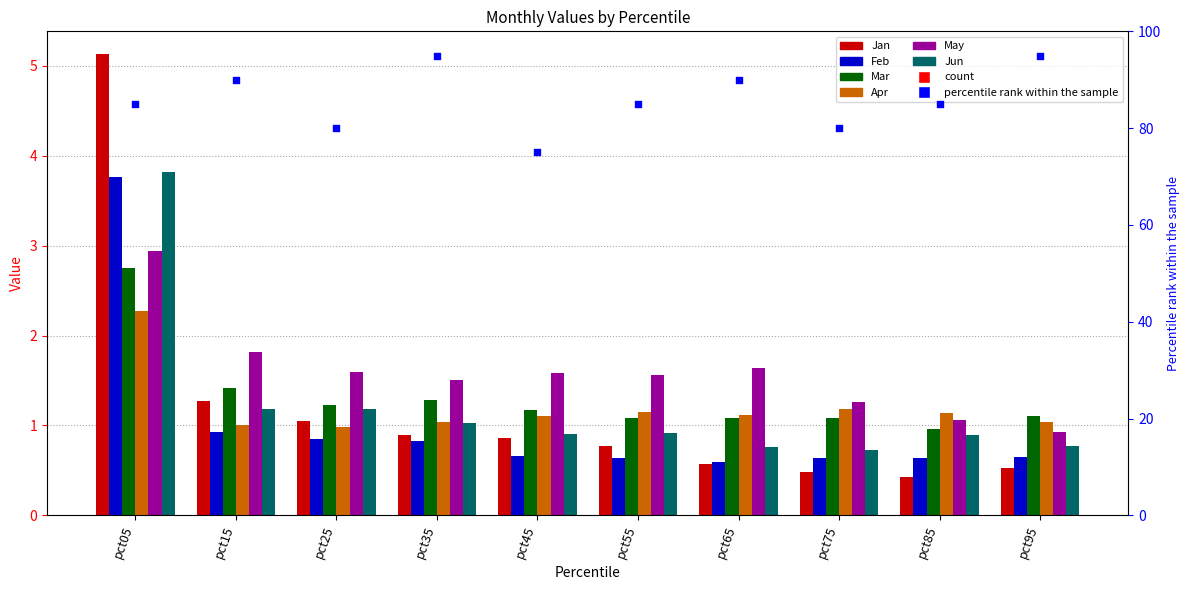

At how many categories does at least one series exceed 1?

10